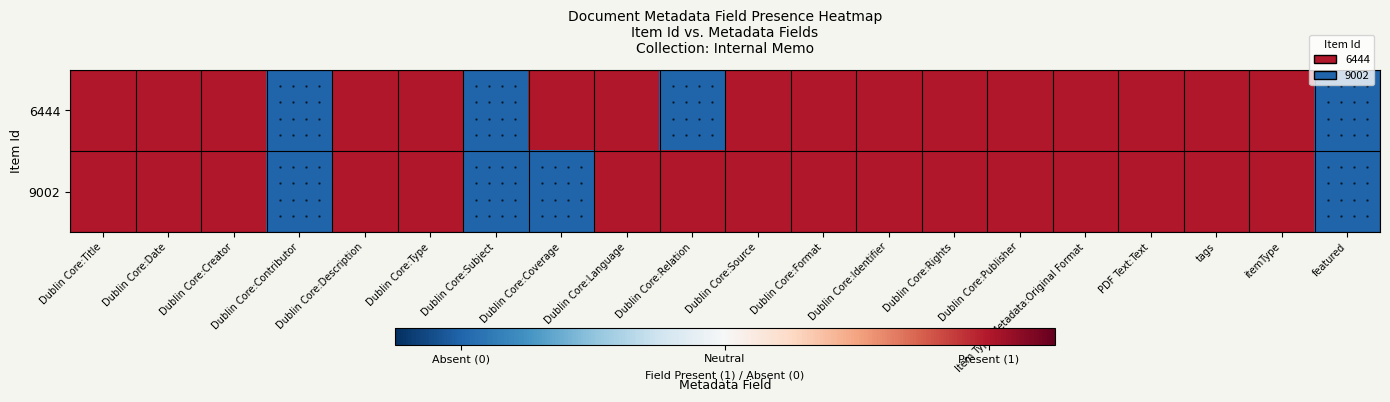

Rank the series at itemType from lowest to highest value.

6444, 9002